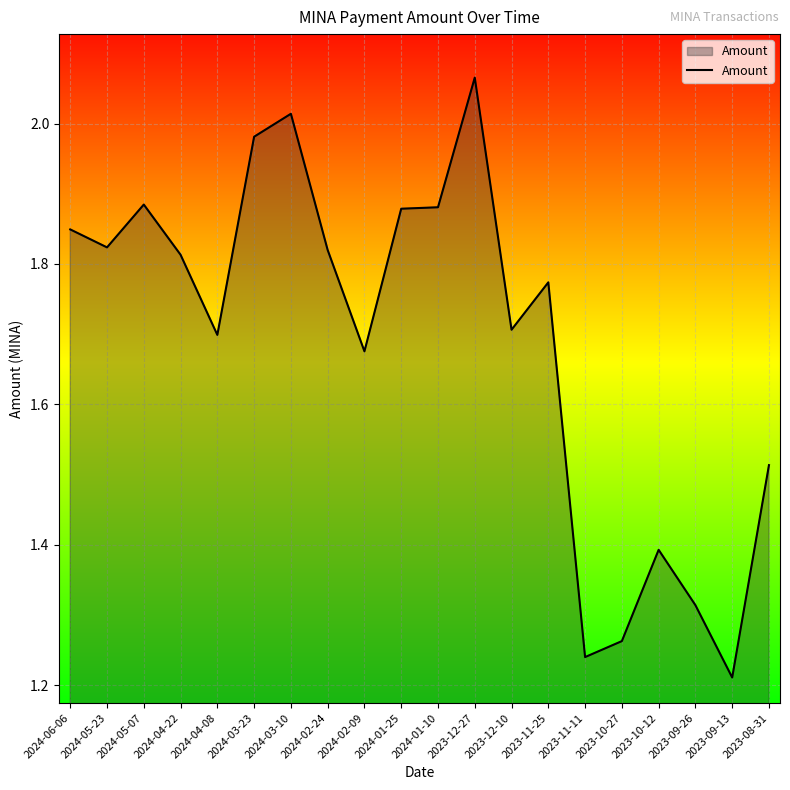

What is the difference between the maximum and minimum values?

0.9